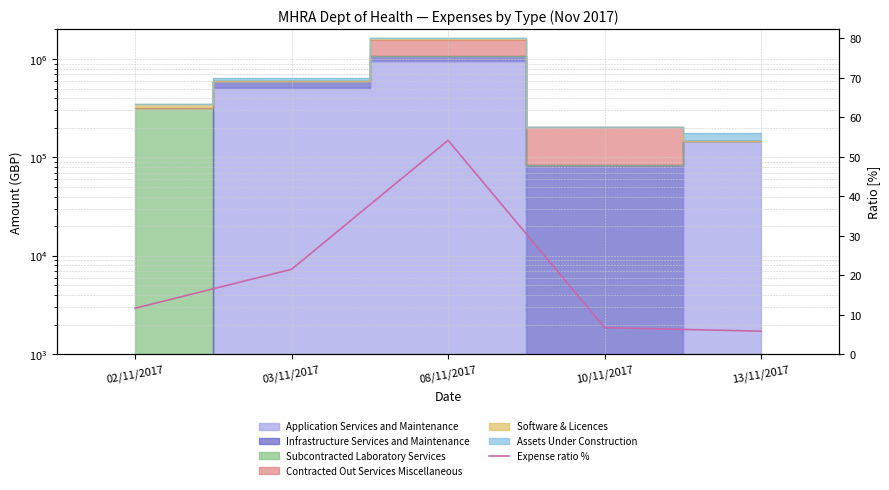

At which label does the data first exceed 11?

02/11/2017